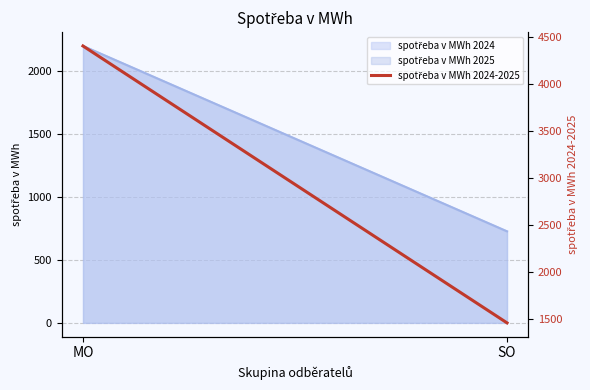

Which has a higher value, SO or MO?

MO